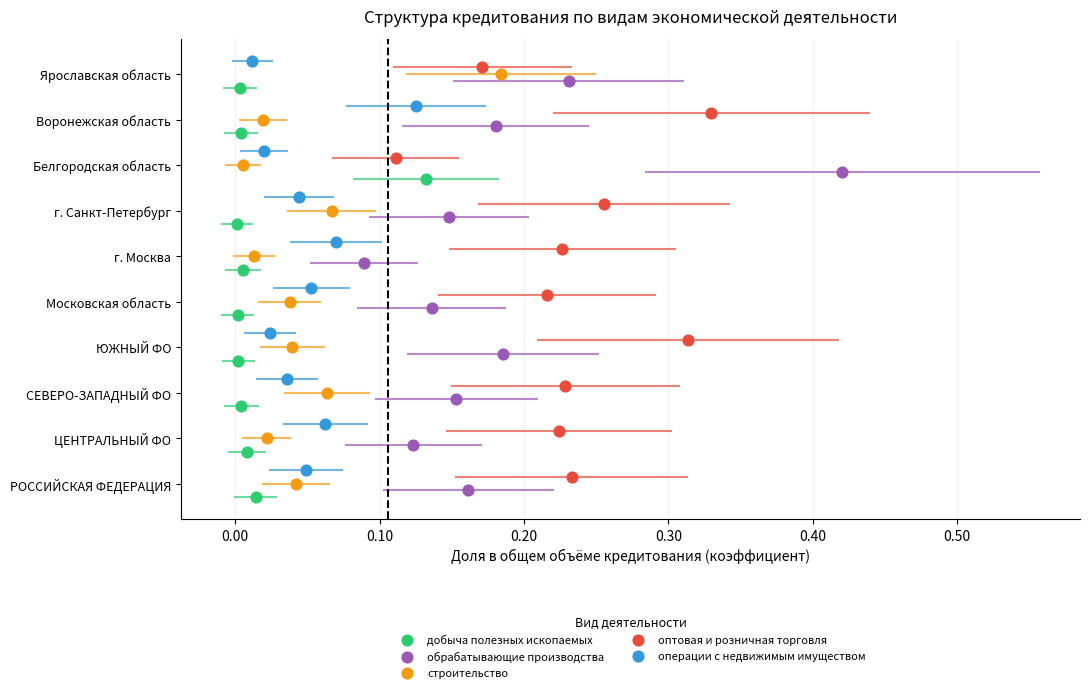

What are all the series names shown in the legend?

добыча полезных ископаемых, обрабатывающие производства, строительство, оптовая и розничная торговля, операции с недвижимым имуществом